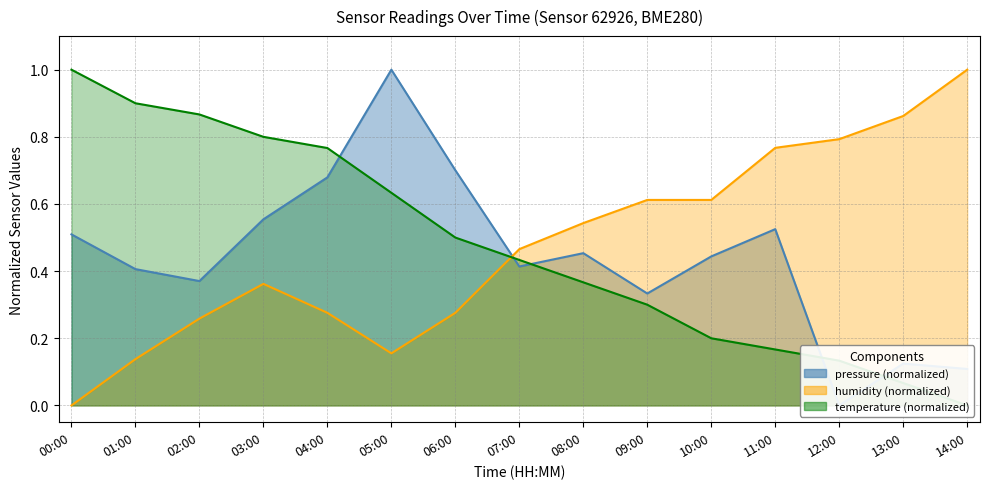

How many interior local peaks does the humidity series have?

1